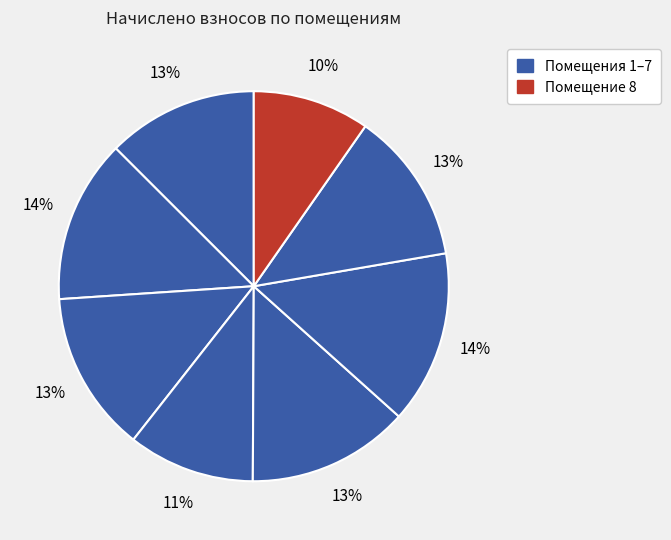

To the nearest percent, what is the average slice percentage?

12%